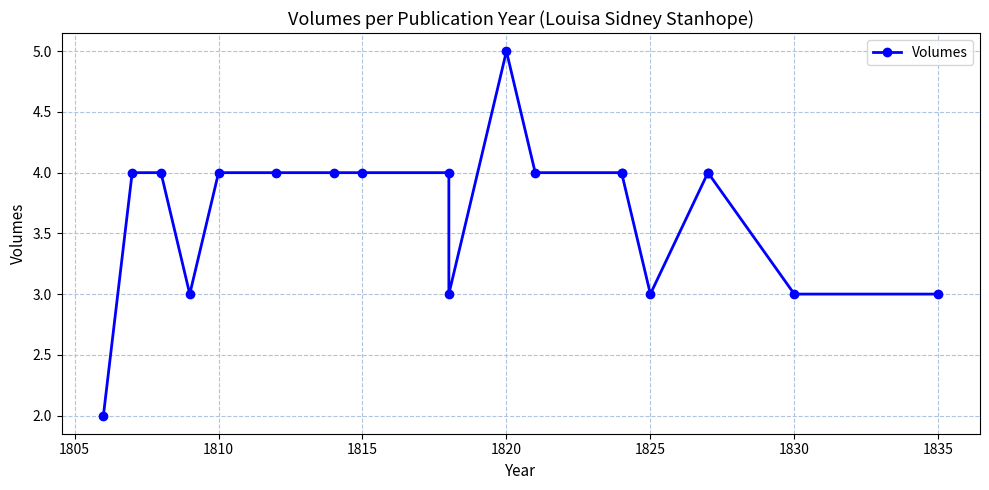

Where does the data first go above 4?

1820